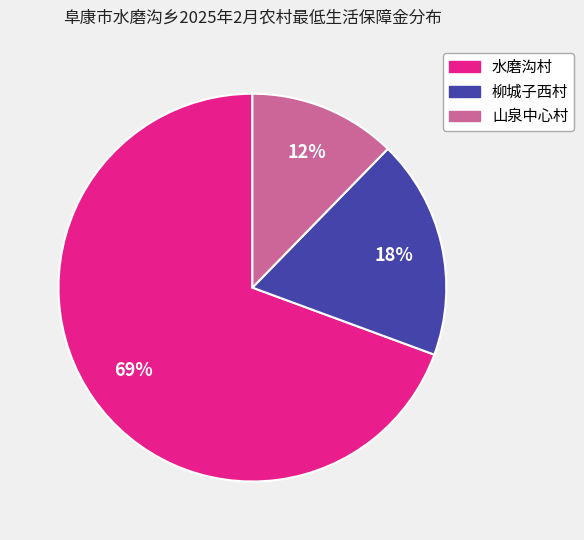

Is there any slice that represents more than half of the pie?

Yes